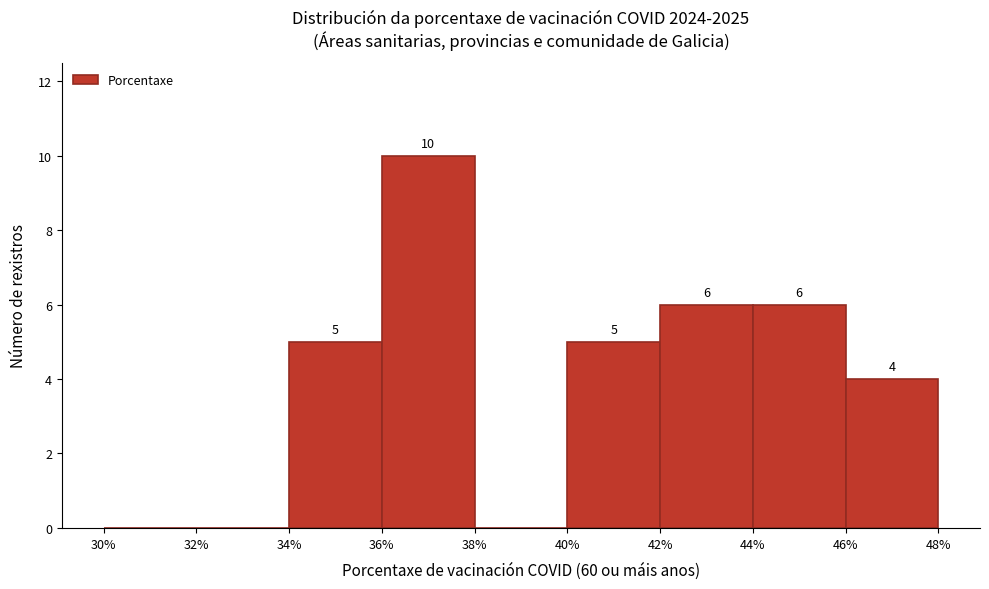

Over which range of the x-axis is the bar tallest?

36% to 38%